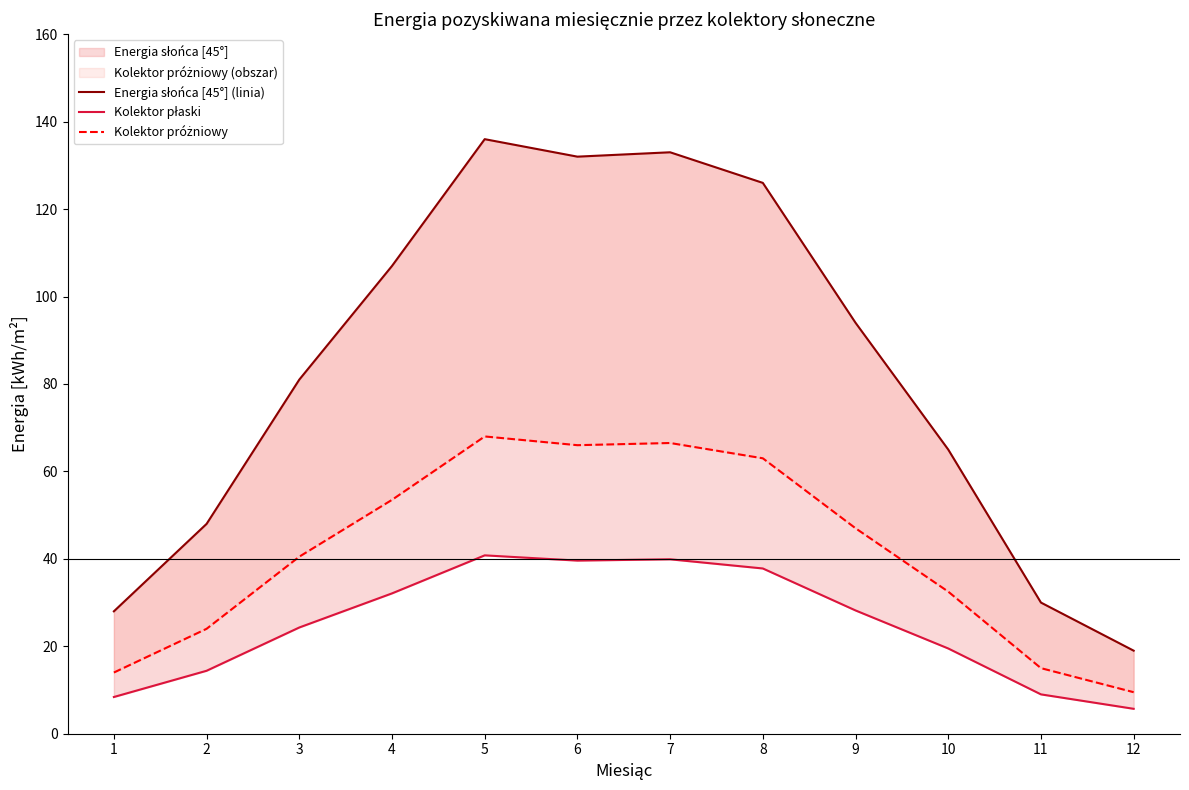

What is the average value of the Energia słońca [45°] (linia) series?

83.2